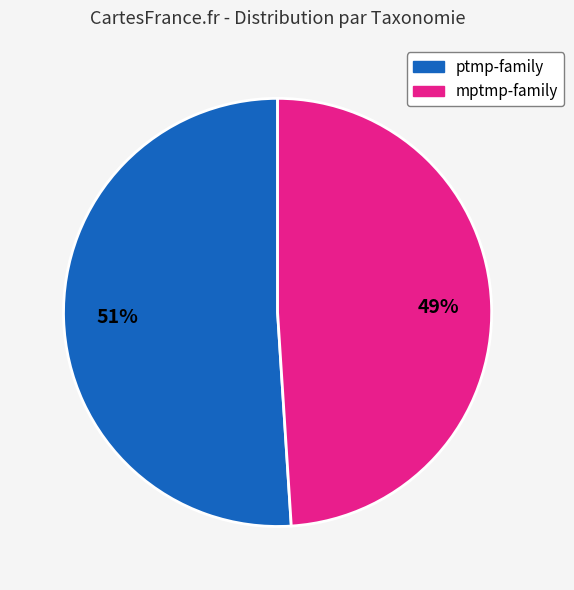

To the nearest percent, what is the average slice percentage?

50%